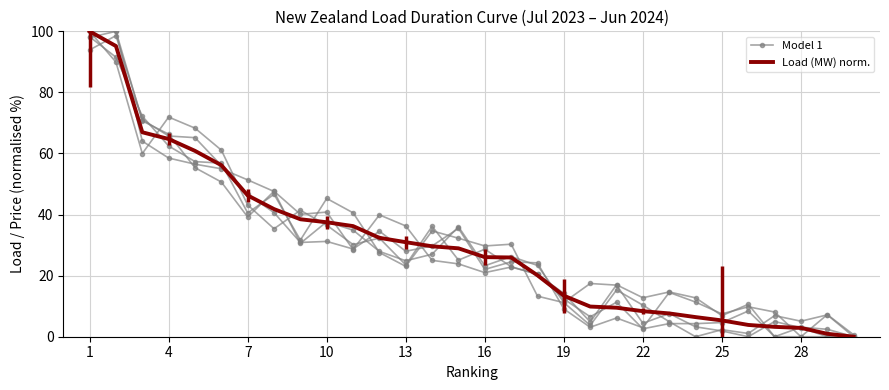

The Load (MW) norm. series shows 31.8 at 16. True or false?

False